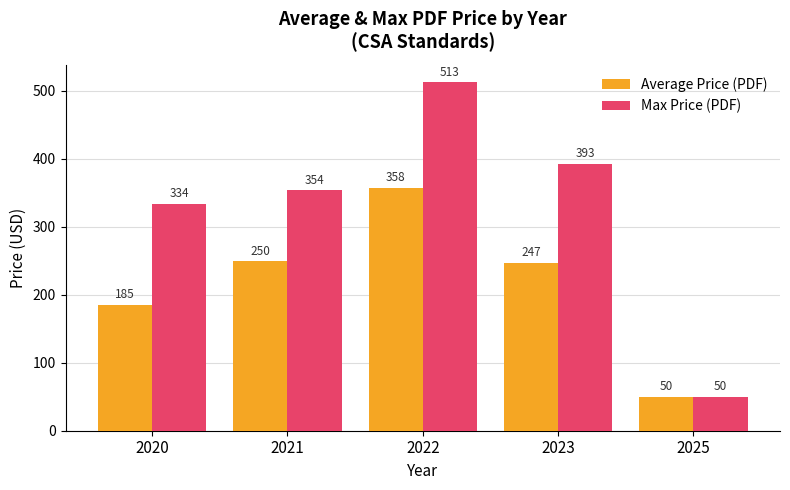

What are all the series names shown in the legend?

Average Price (PDF), Max Price (PDF)